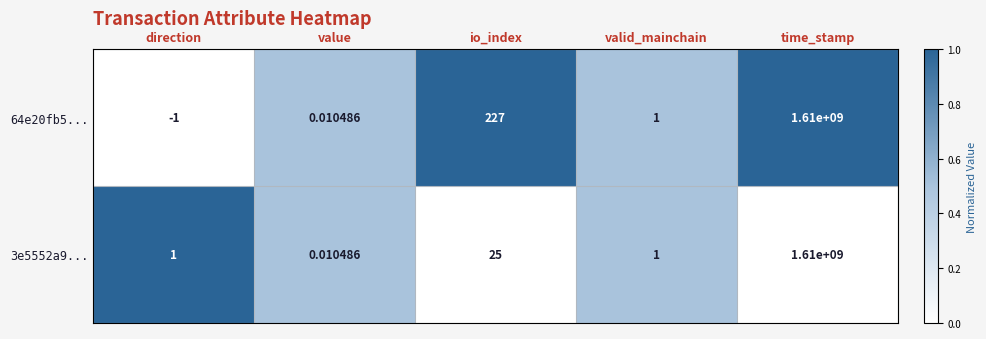

At which label is 64e20fb5... closest to 804999999?

io_index